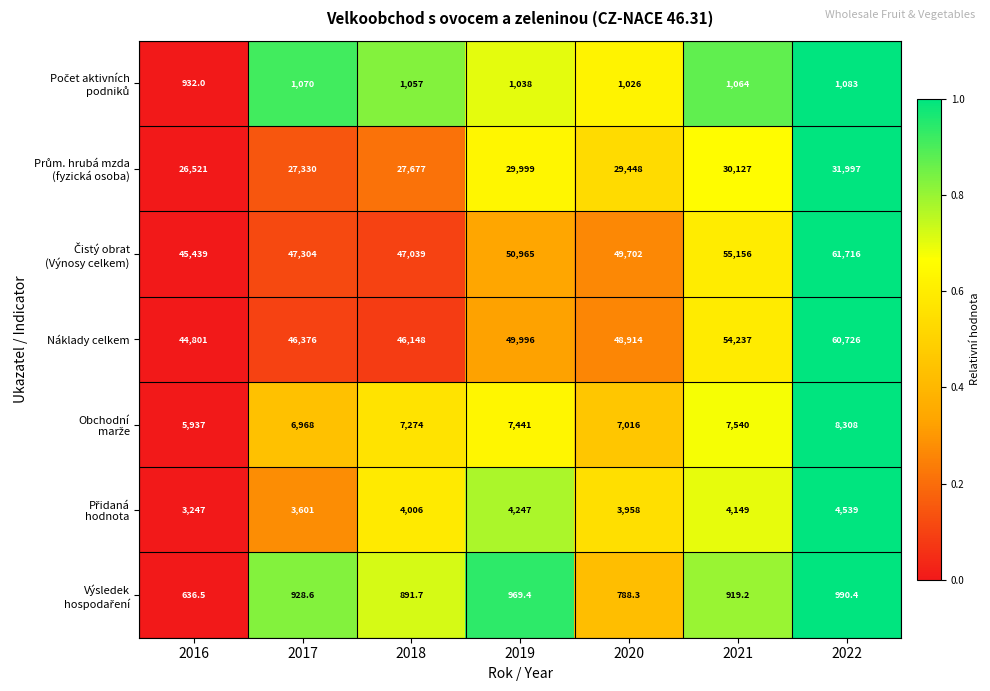

The Náklady celkem series shows 54237.0 at 2021. True or false?

True